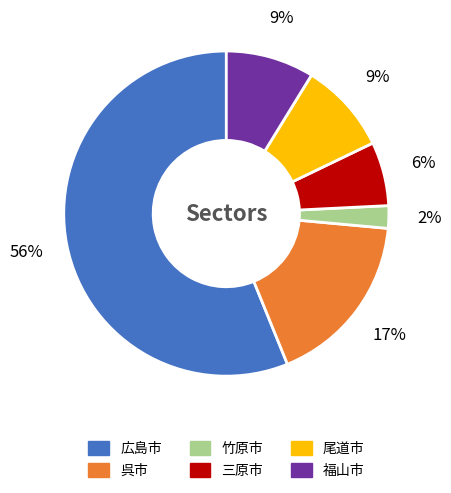

Which has a higher value, 尾道市 or 呉市?

呉市